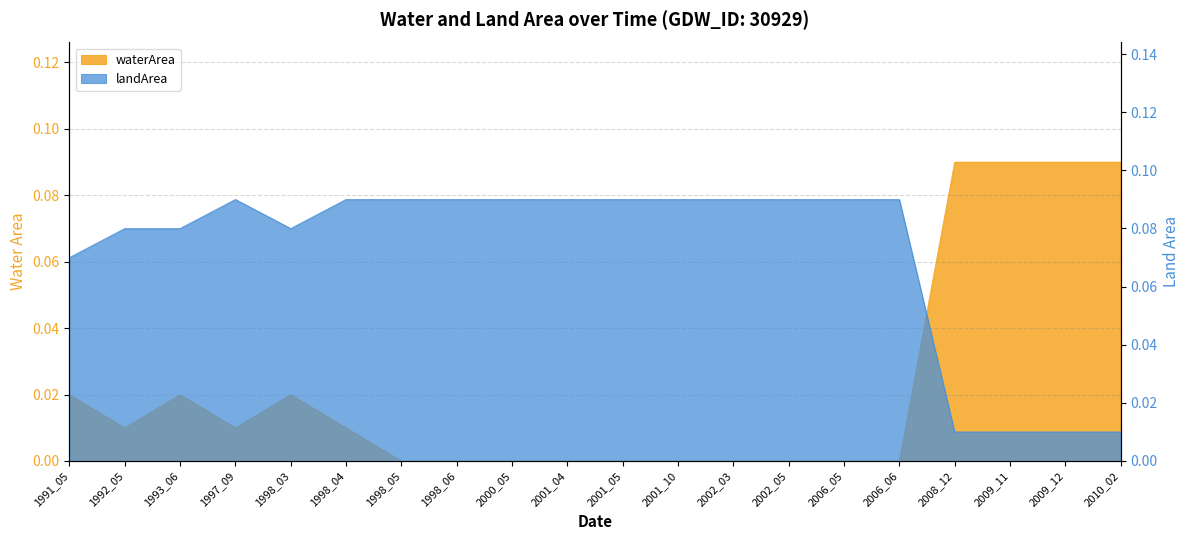

What is the spread (max minus min) of values at 1991_05?

0.1